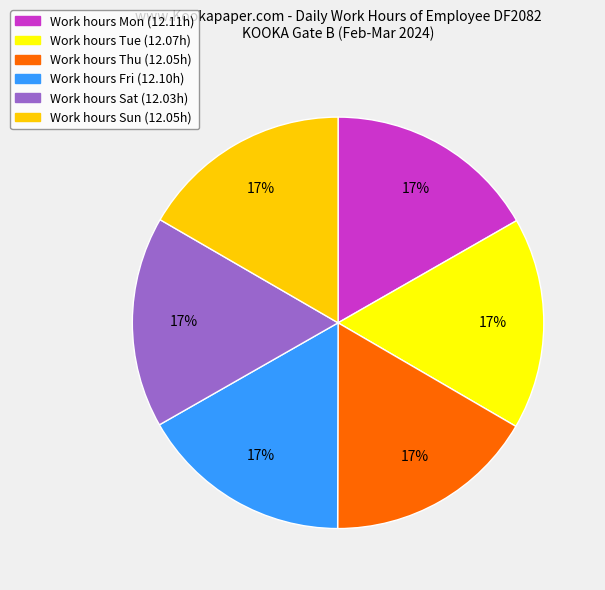

Combined, do Work hours Fri (12.10h) and Work hours Mon (12.11h) account for over 50%?

No